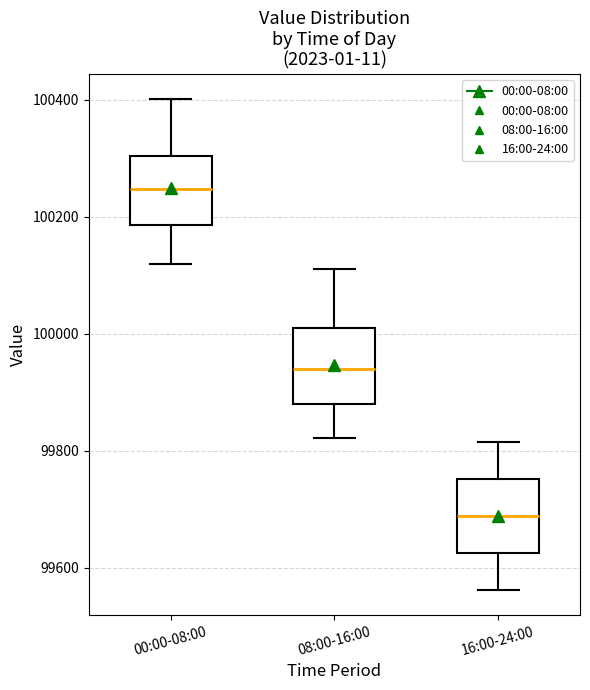

Reading left to right, read every box against the y-axis: the position of its median line, the range the box covers, and the ends of its whiskers. The values are not printed on the chart, so give them approximately, as read against the axis.

00:00-08:00: median 100240, box 100180 to 100300, whiskers 100120 to 100400
08:00-16:00: median 99940, box 99880 to 100020, whiskers 99820 to 100120
16:00-24:00: median 99680, box 99620 to 99760, whiskers 99560 to 99820